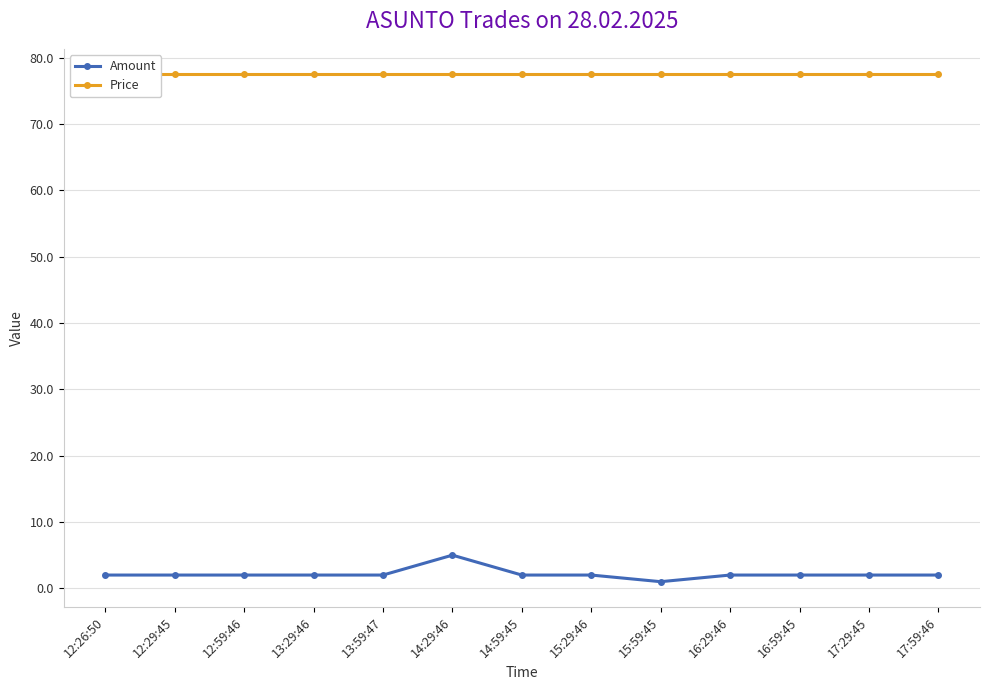

In Amount, how many points are higher than both neighbors (excluding endpoints)?

1